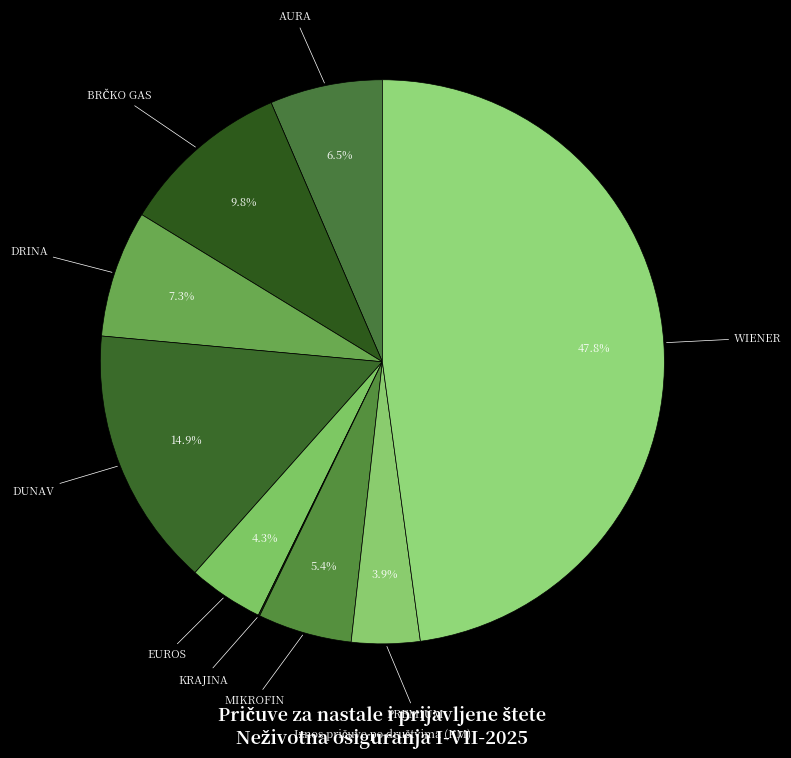

To the nearest percent, what is the difference between the largest and smallest slice percentages?

48%